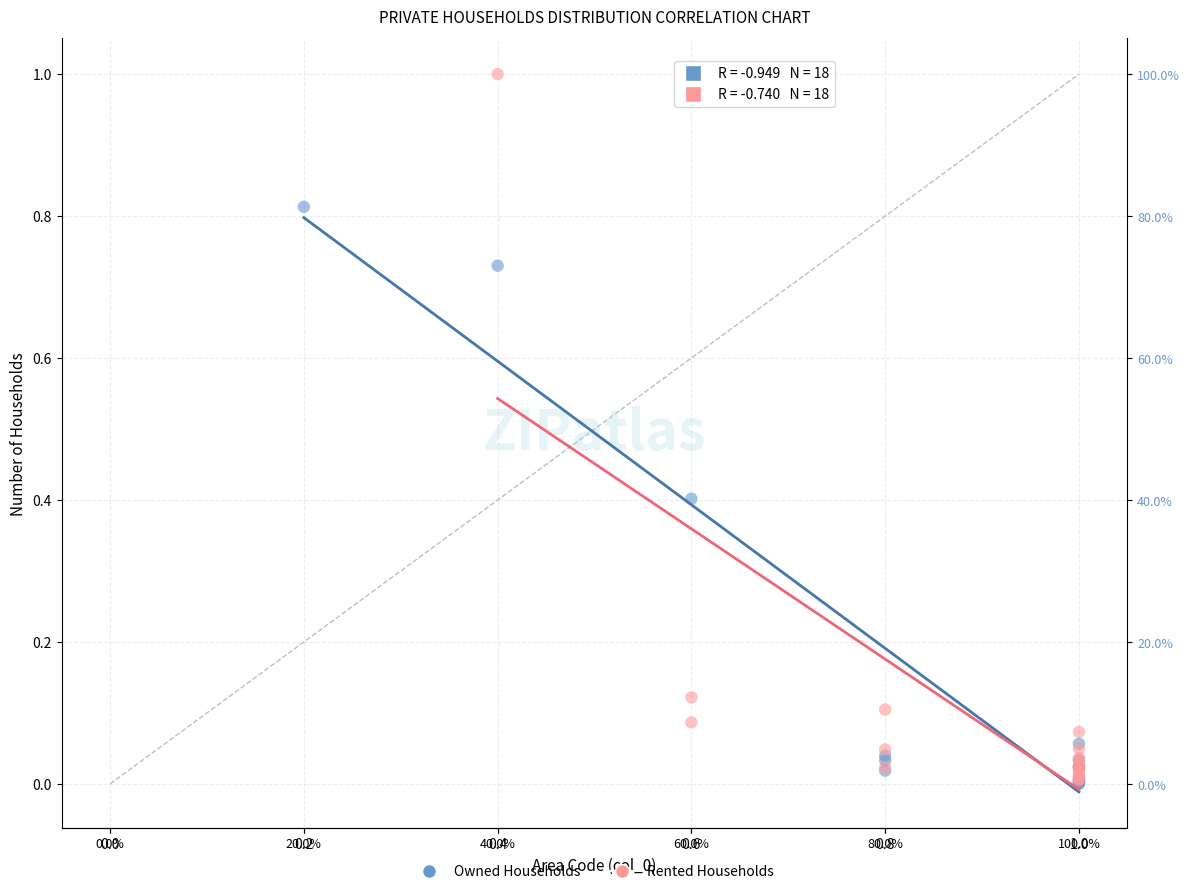

Which series has the largest Y range (max minus min)?

Rented Households